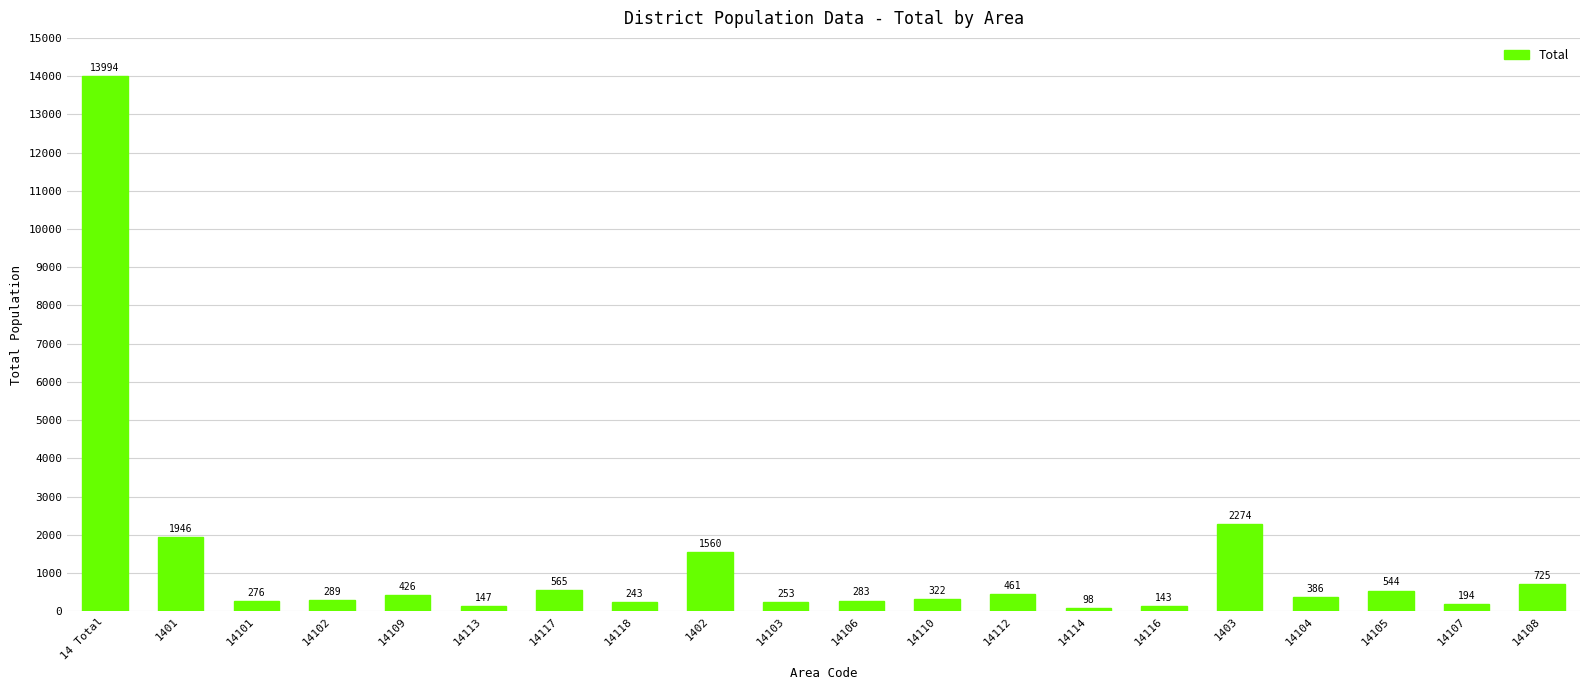

What is the maximum value shown in the chart?

13994